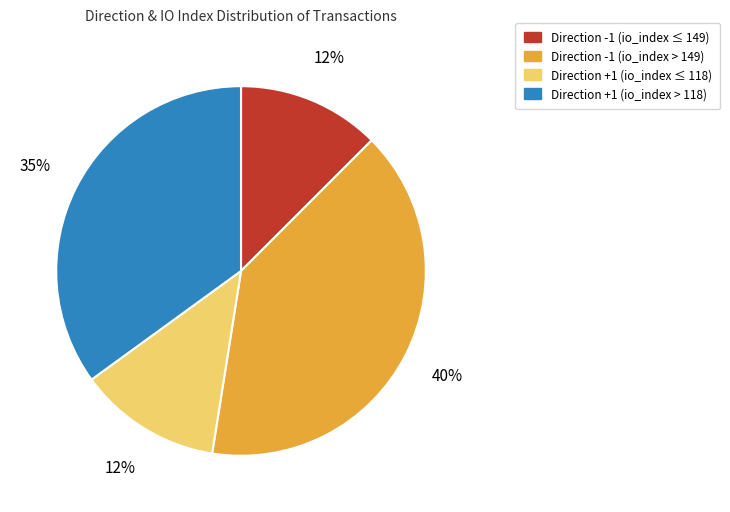

Does any single category account for the majority?

No